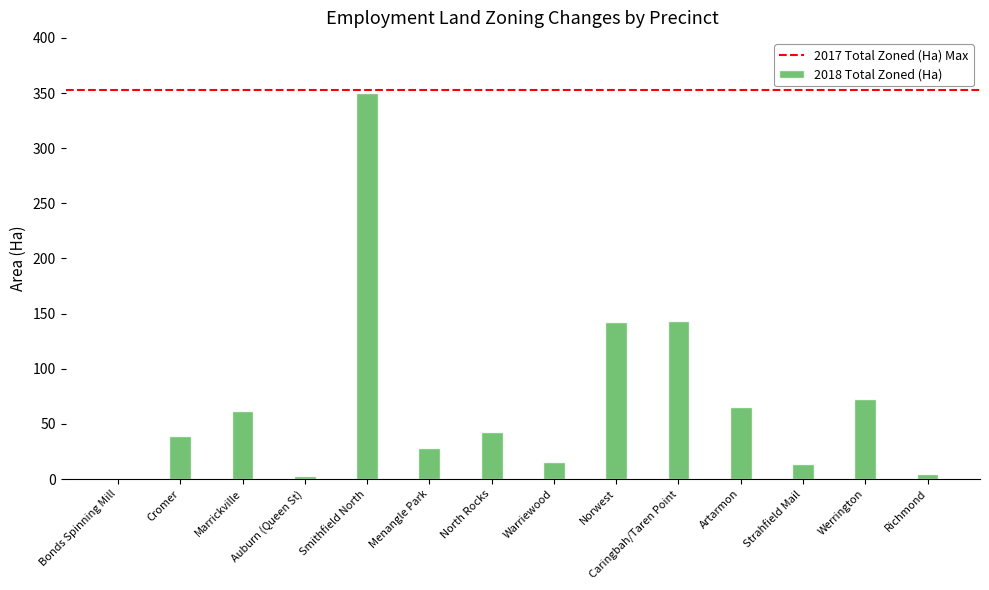

What is the greatest value displayed?

350.1